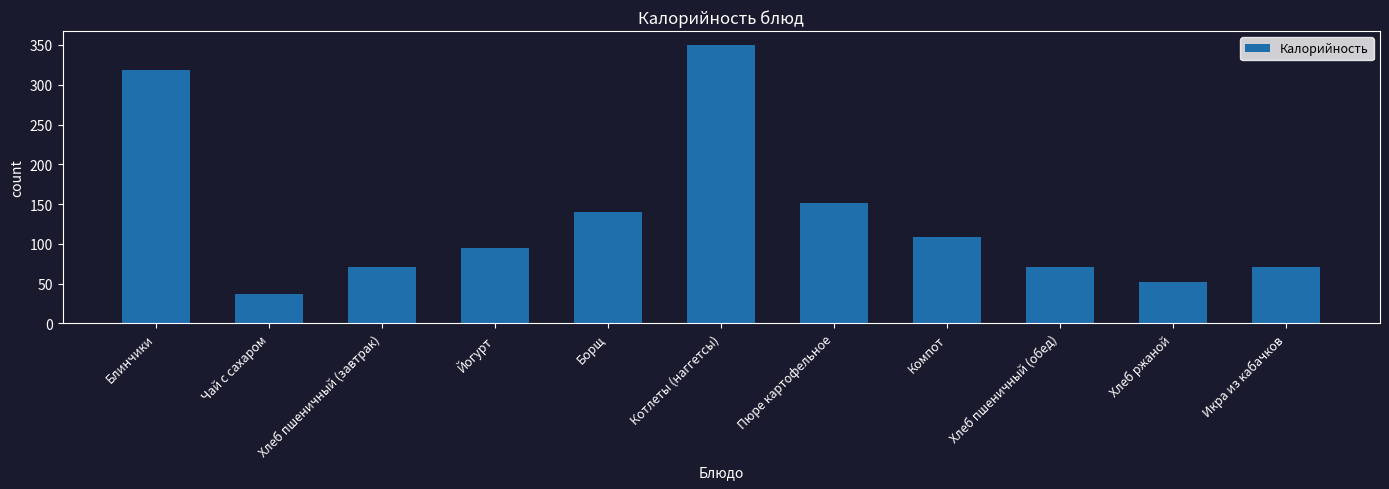

Which has a higher value, Хлеб пшеничный (завтрак) or Хлеб ржаной?

Хлеб пшеничный (завтрак)